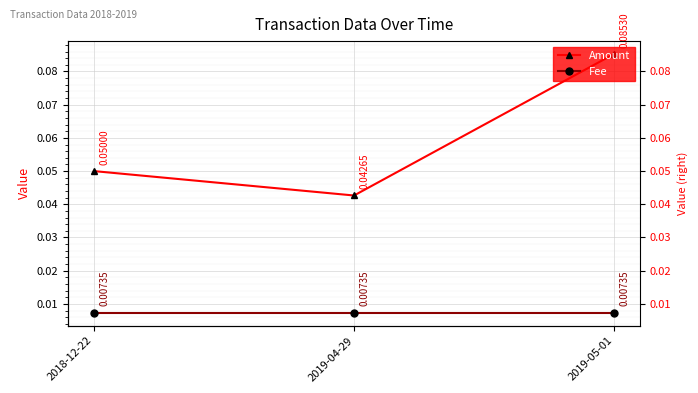

What is the difference between the highest and lowest values at 2019-05-01?

0.1